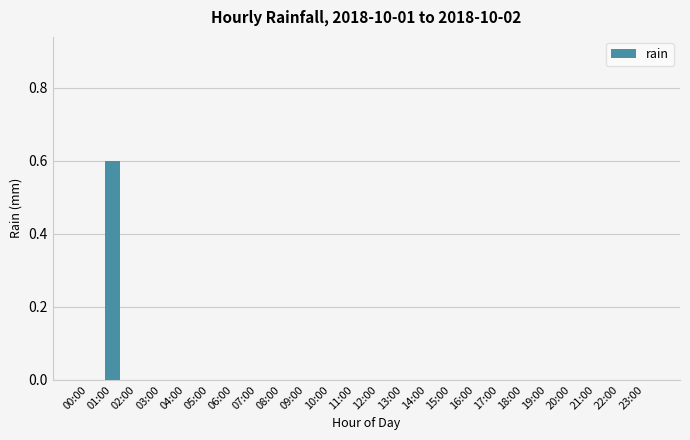

Reading right to left, what are all the values shown in this chart?

23:00=0.0	22:00=0.0	21:00=0.0	20:00=0.0	19:00=0.0	18:00=0.0	17:00=0.0	16:00=0.0	15:00=0.0	14:00=0.0	13:00=0.0	12:00=0.0	11:00=0.0	10:00=0.0	09:00=0.0	08:00=0.0	07:00=0.0	06:00=0.0	05:00=0.0	04:00=0.0	03:00=0.0	02:00=0.0	01:00=0.6	00:00=0.0